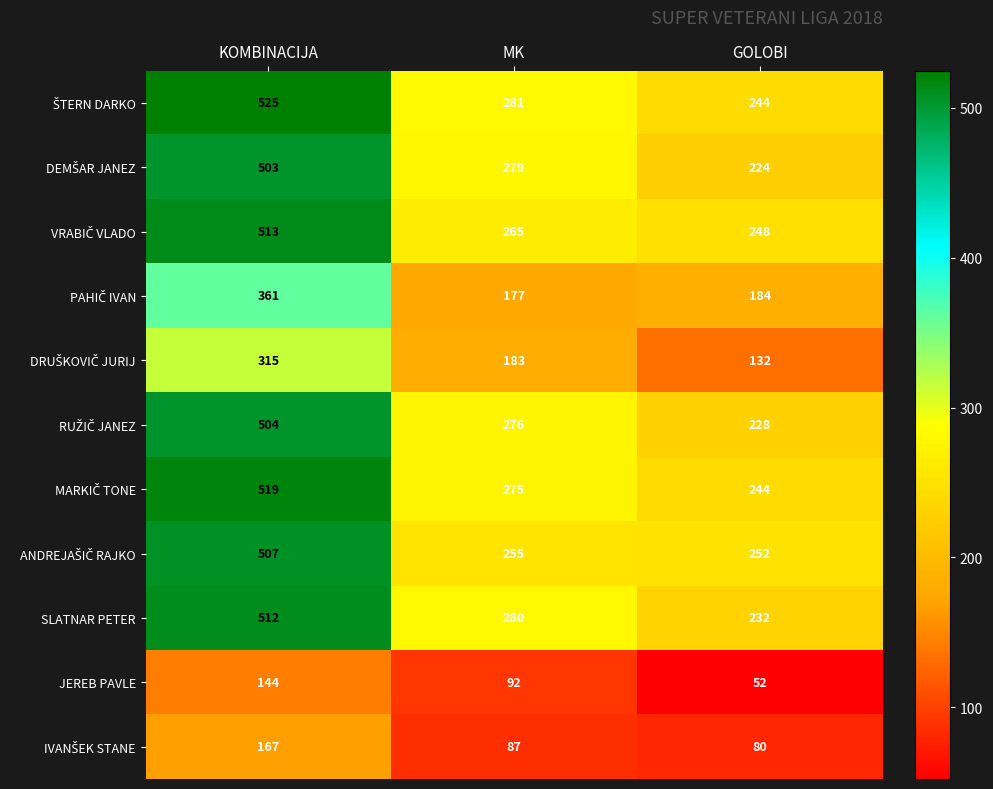

At which category is the sum across all series the highest?

KOMBINACIJA